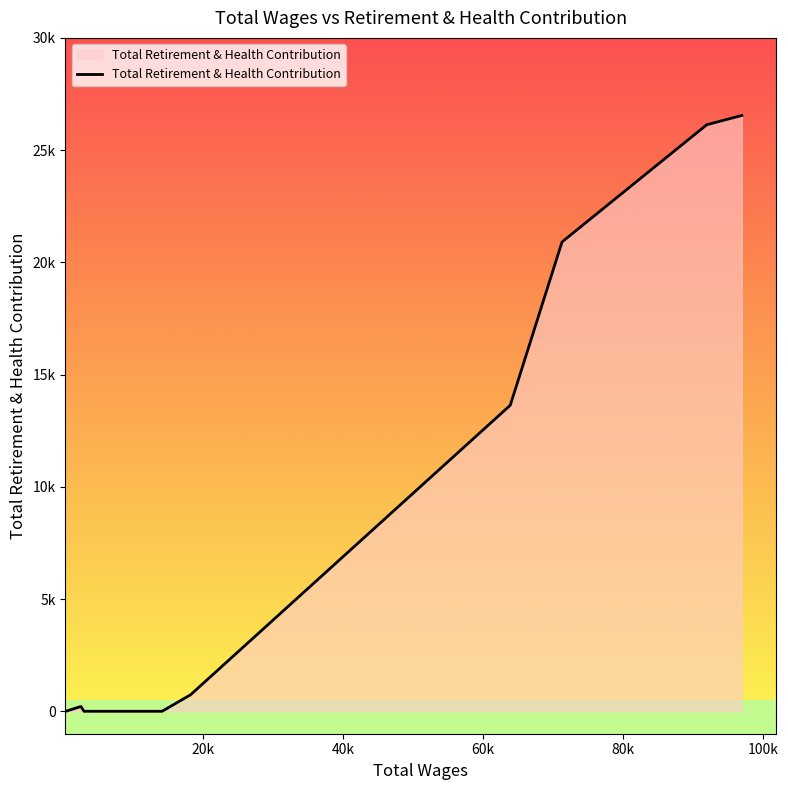

Is this an area chart (filled region under the line)?

Yes